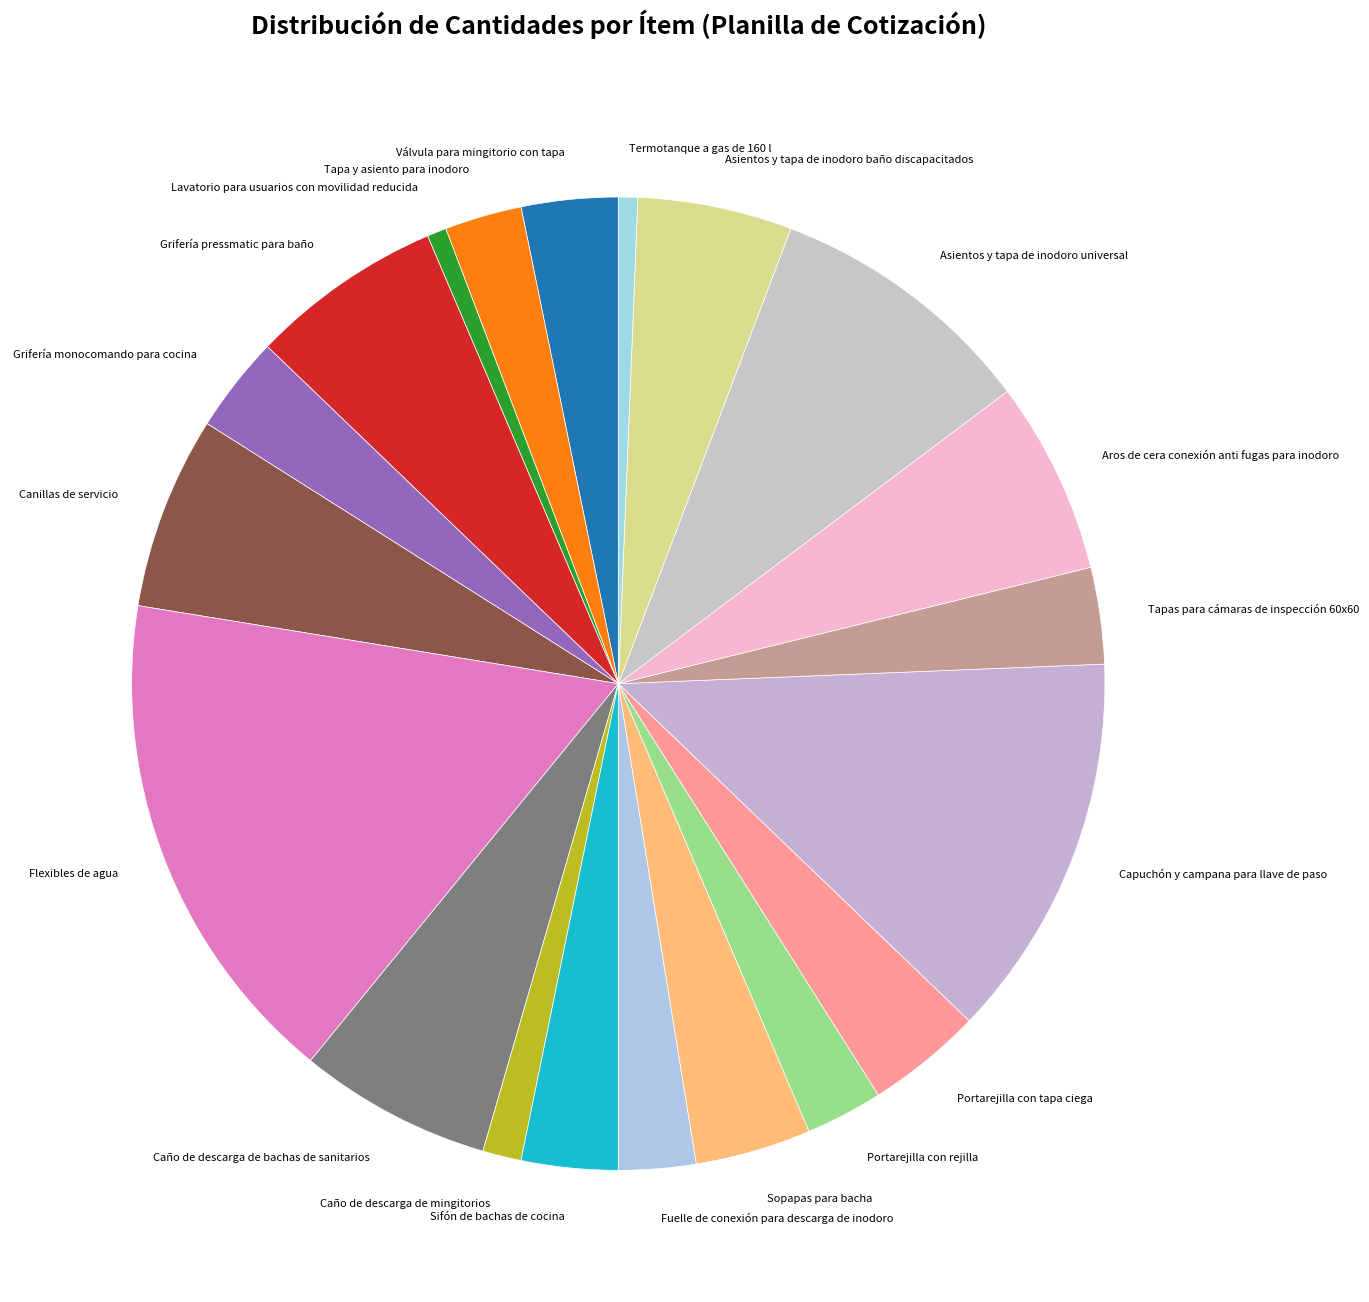

True or false: Grifería monocomando para cocina accounts for 3% of the total.

True